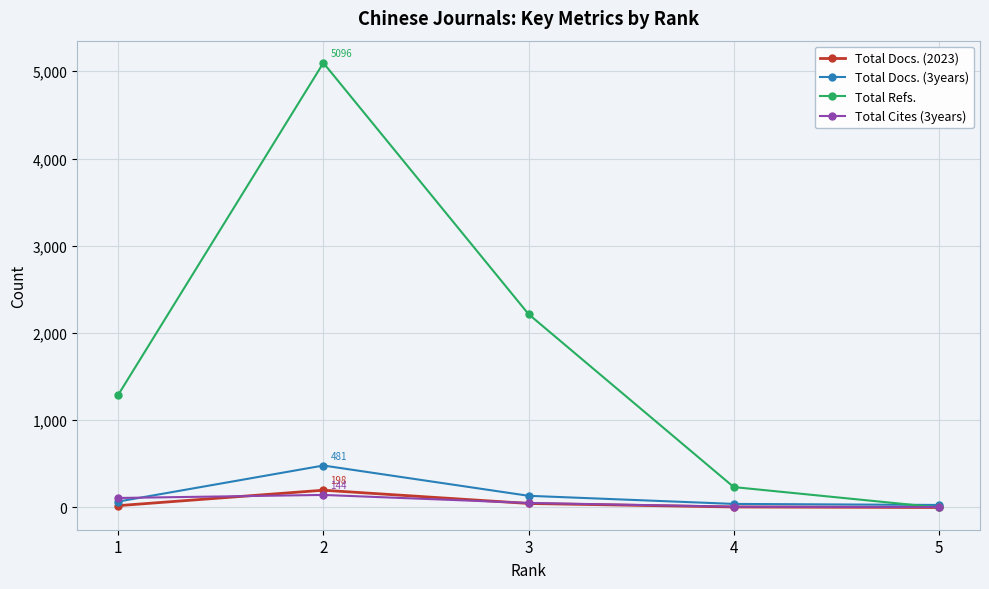

True or false: Total Refs. has more than 0 interior local peaks.

True